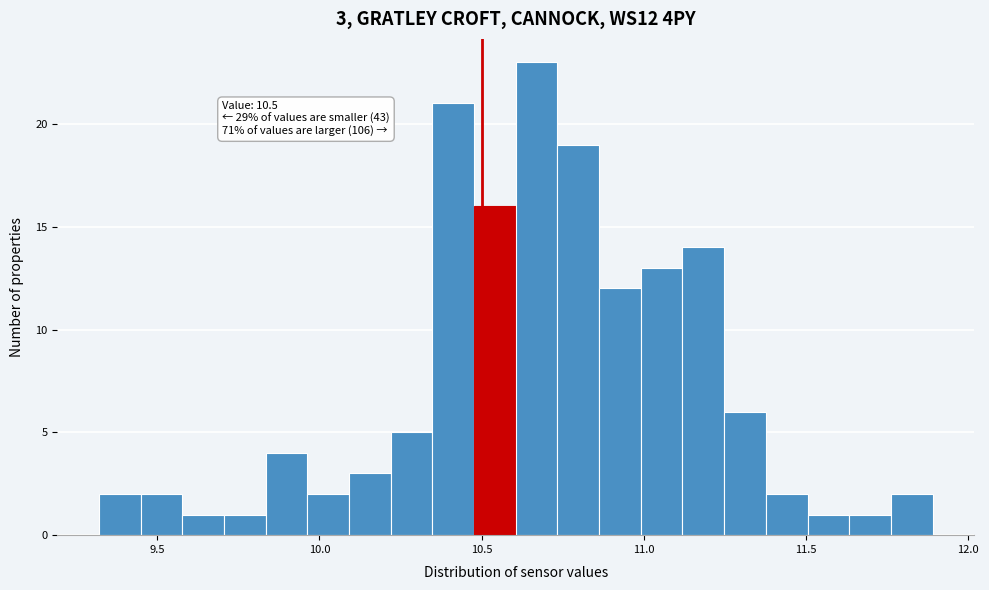

Around what value on the x-axis is the tallest bar? Give the approximate position of its centre, as read against the axis.

10.65